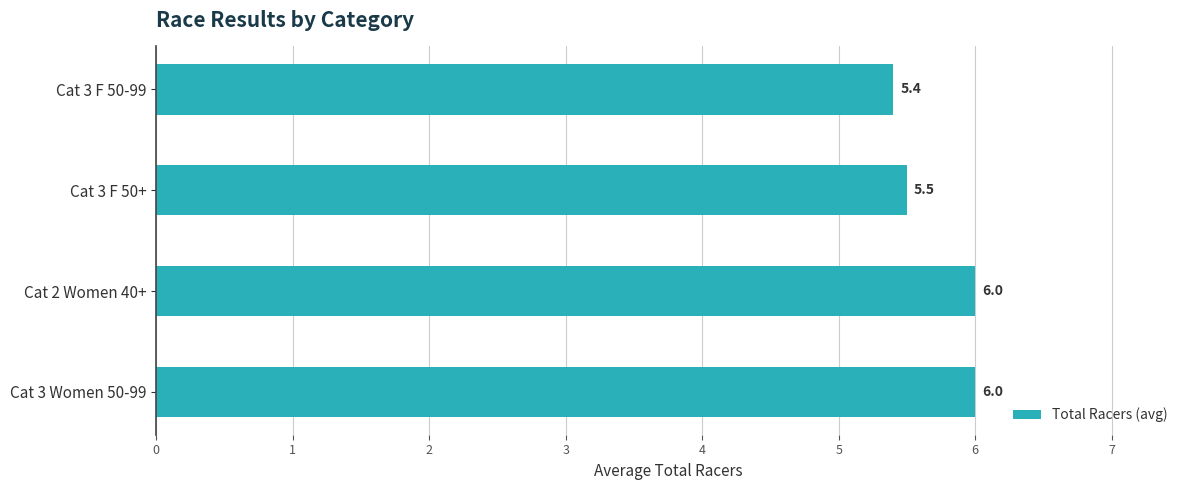

What is the maximum value shown in the chart?

6.0